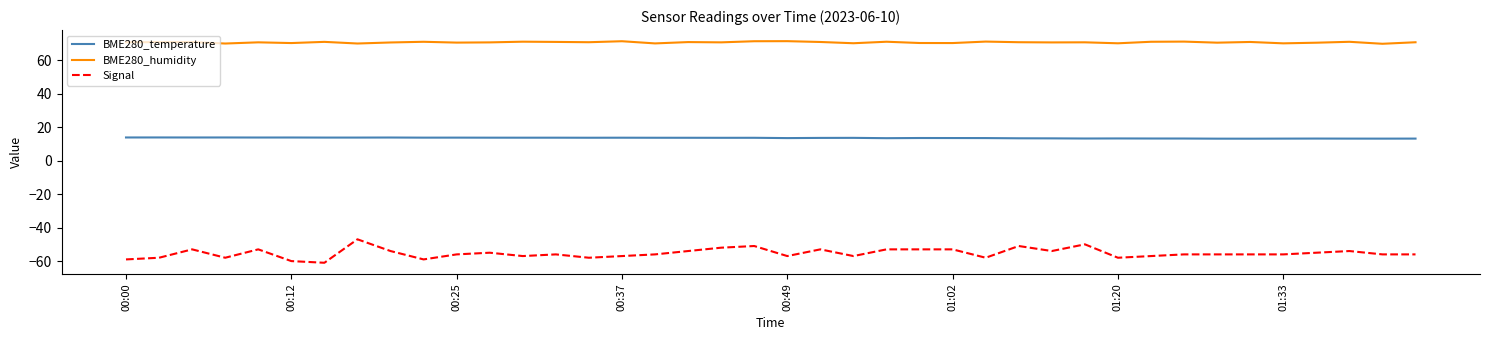

What is the smallest value displayed?

-61.0